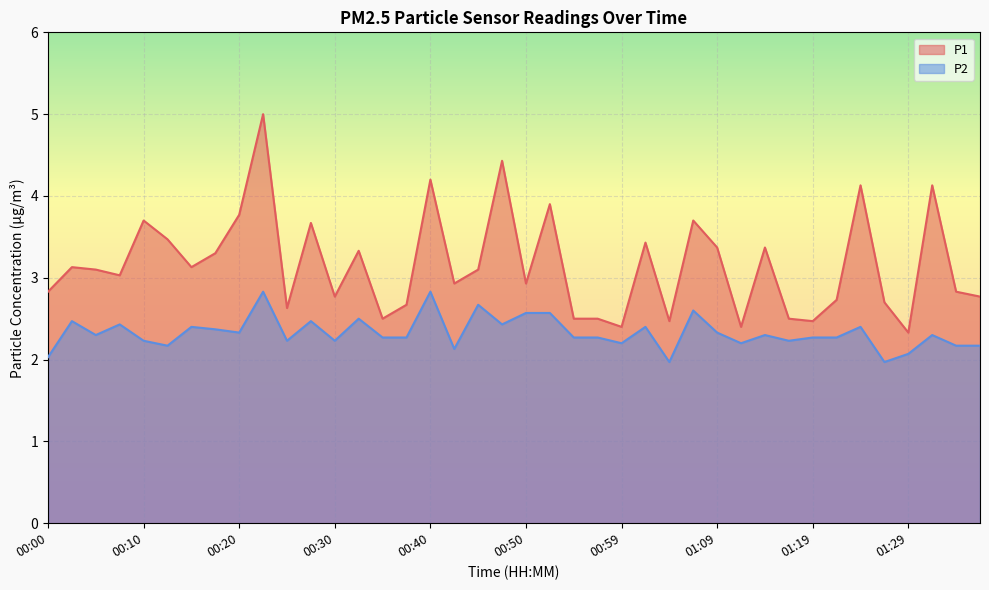

What is the minimum value for P1?

2.3